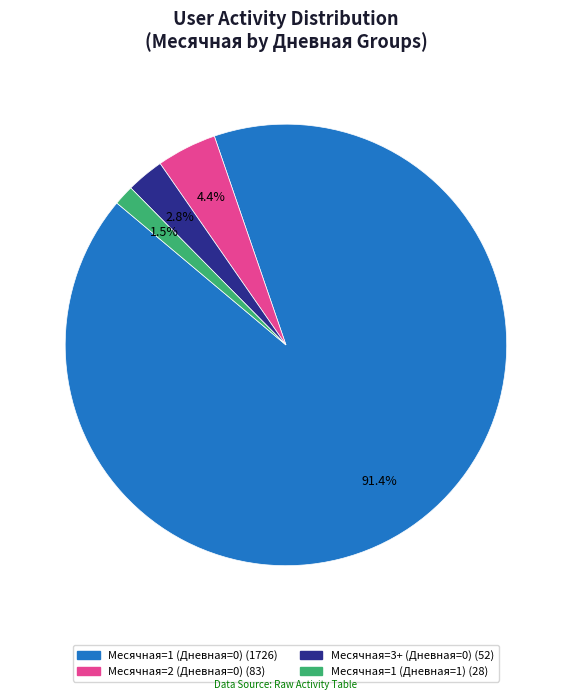

Does any single category account for the majority?

Yes